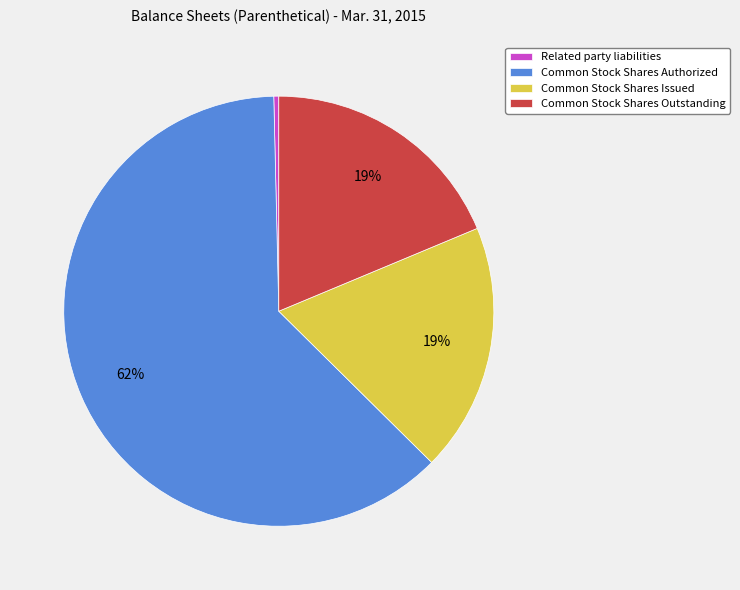

Do Related party liabilities and Common Stock Shares Issued together represent more than half of the pie?

No